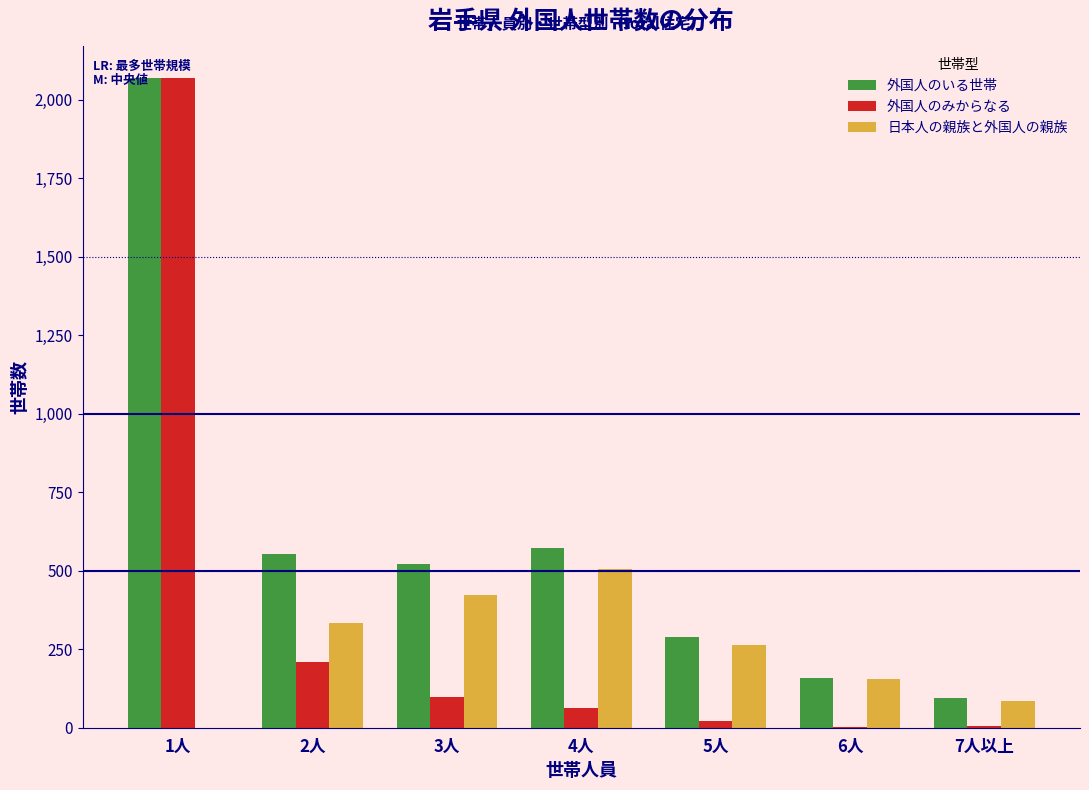

Which label corresponds to the largest value in the chart?

1人